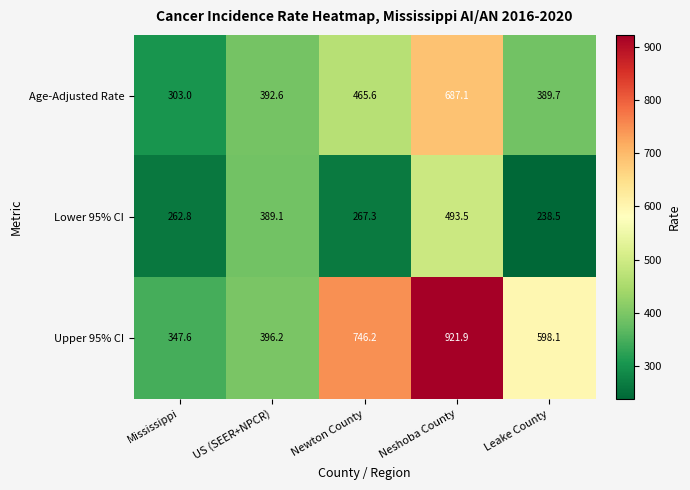

Reading left to right, what are all the values shown in this chart?

Age-Adjusted Rate: 303.0	392.6	465.6	687.1	389.7
Lower 95% CI: 262.8	389.1	267.3	493.5	238.5
Upper 95% CI: 347.6	396.2	746.2	921.9	598.1